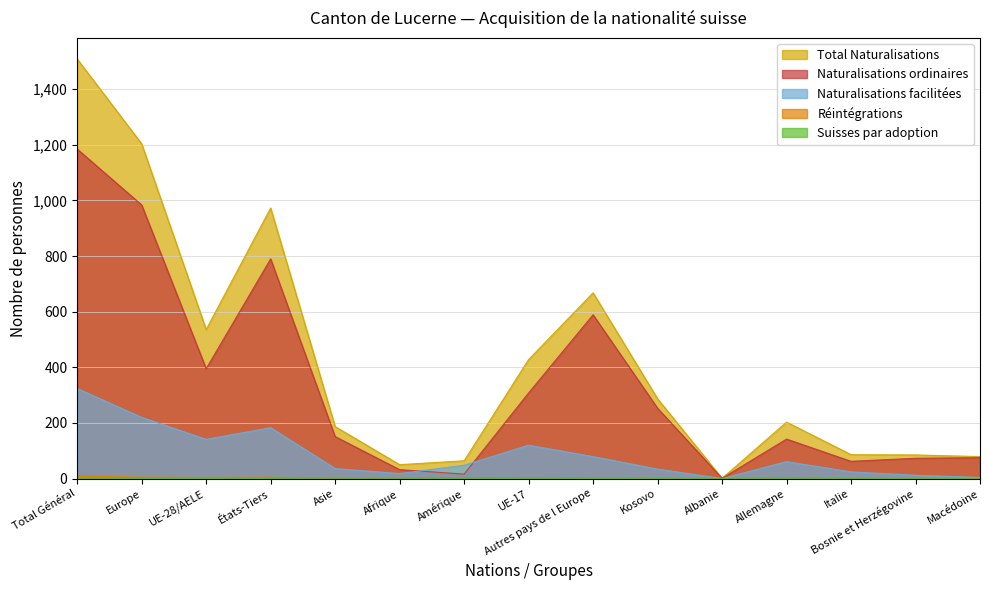

True or false: Suisses par adoption has a value of -1 at Kosovo.

False